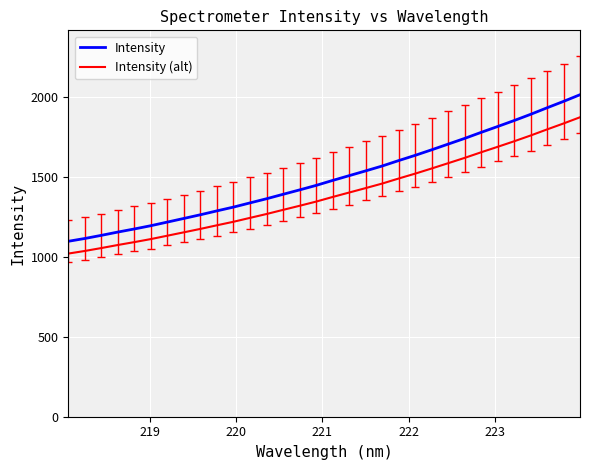

Reading left to right, transcribe all the data shown in this chart.

Intensity: 1097.5	1115.0	1134.7	1155.2	1174.7	1195.1	1217.8	1240.6	1263.6	1287.9	1311.5	1337.7	1363.6	1391.4	1418.9	1447.0	1478.1	1507.9	1537.8	1568.2	1602.3	1635.0	1669.7	1705.3	1741.0	1778.7	1815.4	1852.7	1891.6	1932.6	1972.6	2014.4
Intensity (alt): 1020.7	1037.0	1055.2	1074.4	1092.4	1111.5	1132.6	1153.8	1175.1	1197.7	1219.7	1244.0	1268.2	1294.0	1319.6	1345.7	1374.6	1402.4	1430.2	1458.5	1490.1	1520.6	1552.8	1585.9	1619.1	1654.2	1688.3	1723.0	1759.2	1797.3	1834.6	1873.4